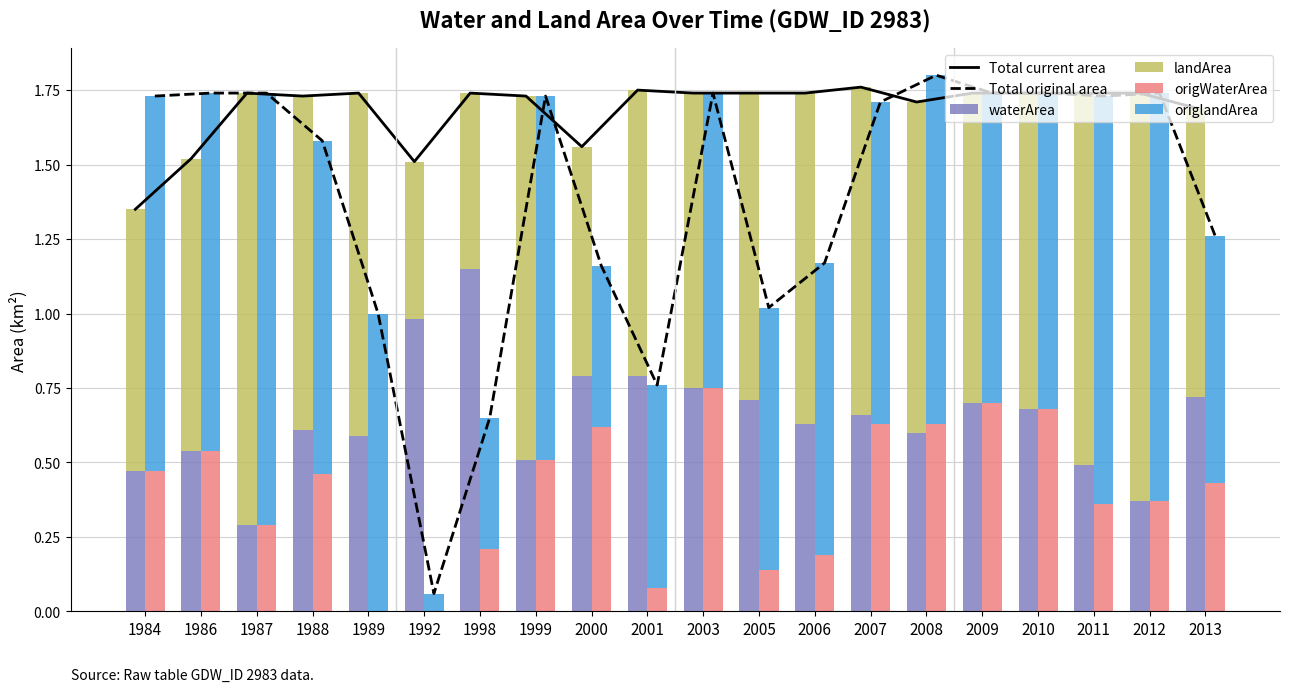

List the series in order of their peak value, highest first.

Total original area, Total current area, landArea, origlandArea, waterArea, origWaterArea